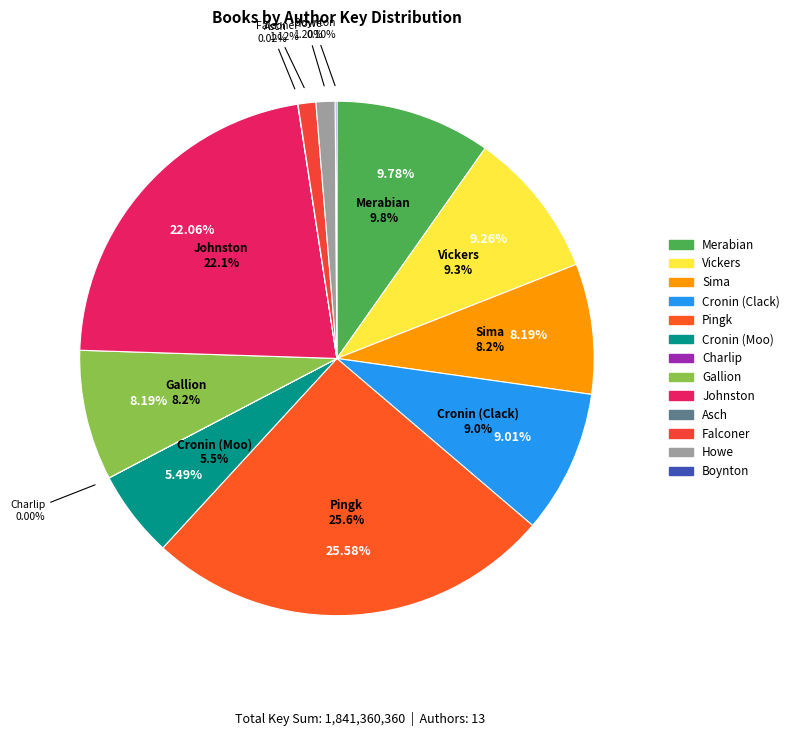

Which has a higher value, Sue Lowell Gallion (448312373) or Elaine Vickers (170584294)?

Elaine Vickers (170584294)